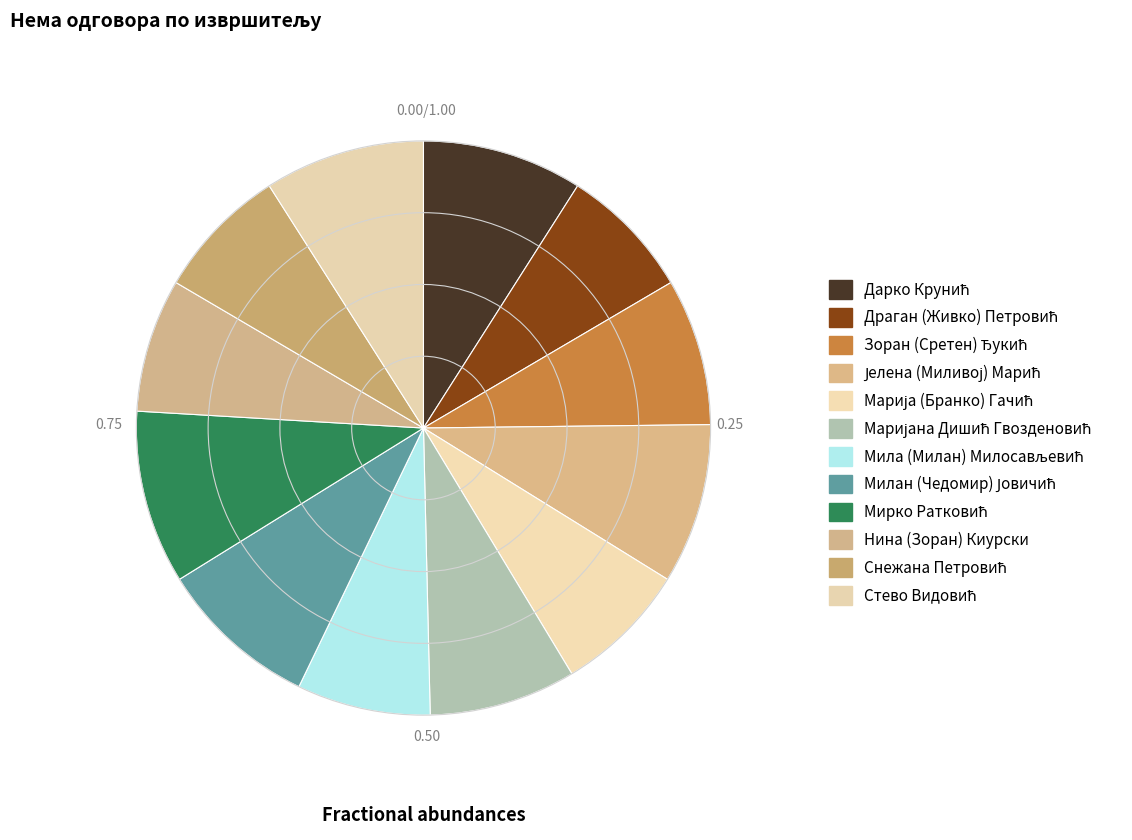

How many slices are in this pie chart?

12